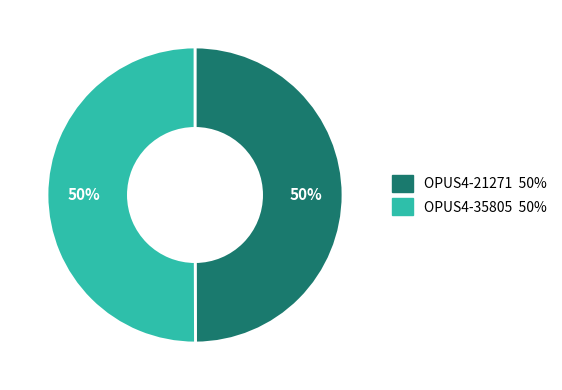

Combined, do OPUS4-35805 and OPUS4-21271 account for over 50%?

Yes